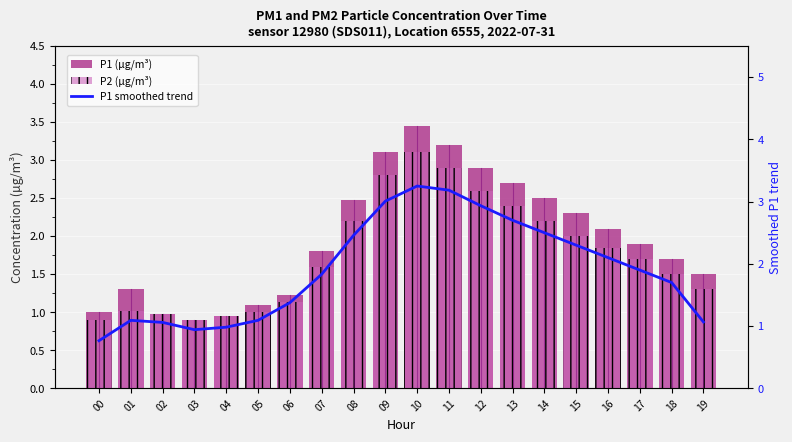

Is the value of P2 (µg/m³) at 02 greater than the value of P1 (µg/m³) at 18?

No